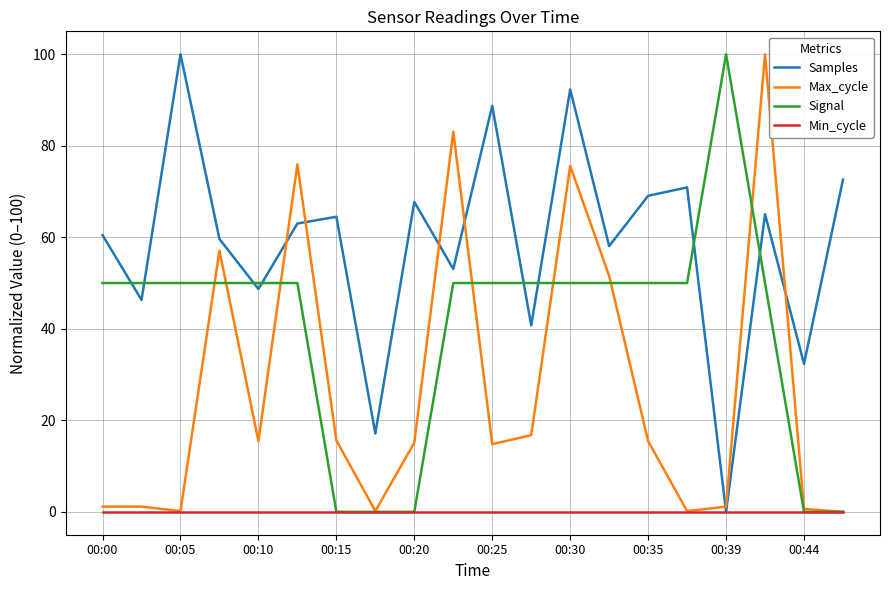

How many distinct data groups are displayed?

4